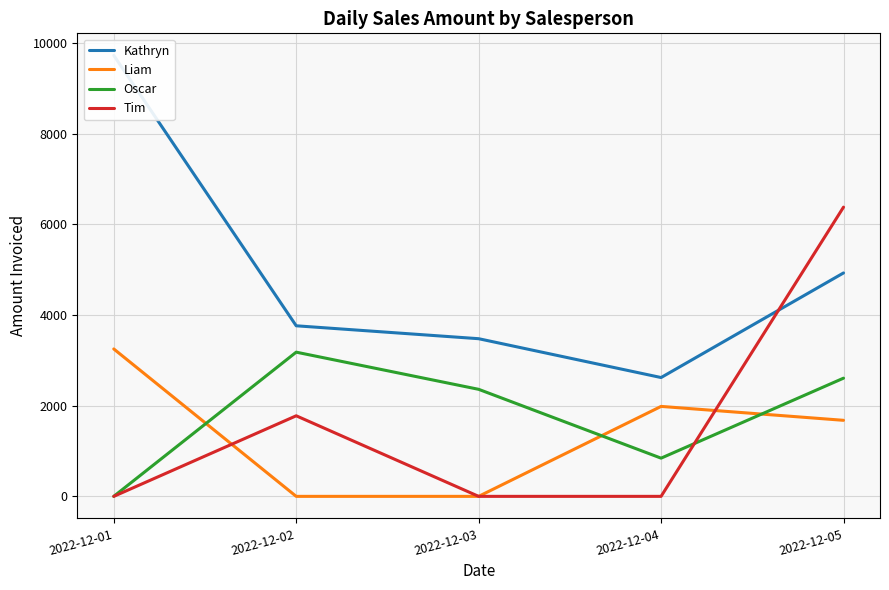

How many interior local peaks does the Liam series have?

1